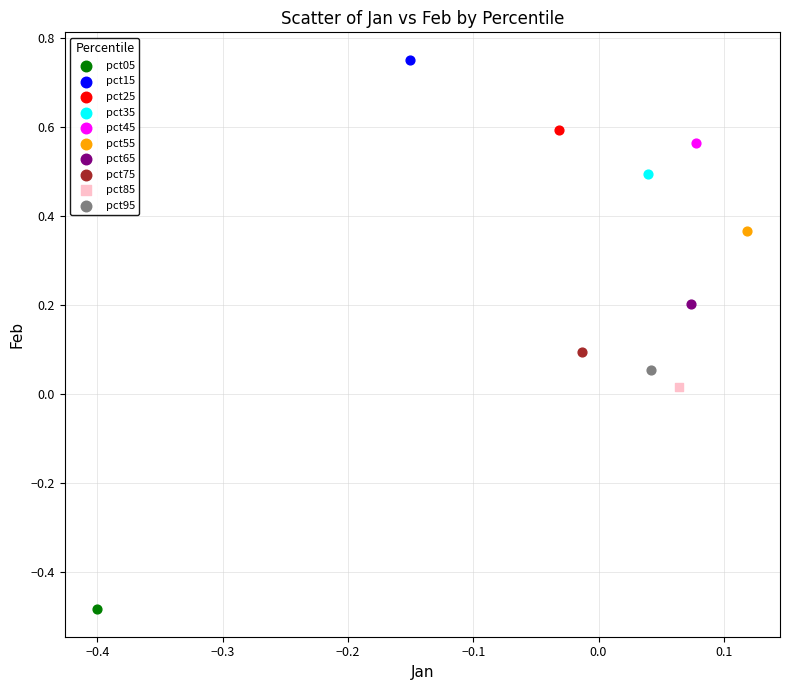

Which series contains the lowest Y value?

pct05